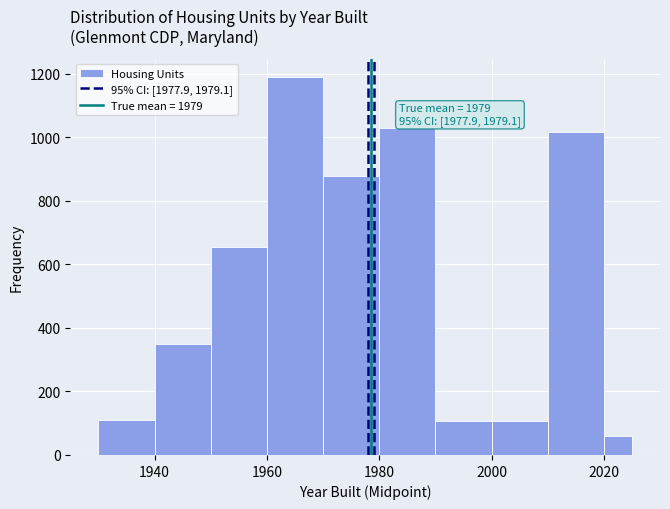

Read against the x-axis, roughly where is the centre of the tallest bar?

1966